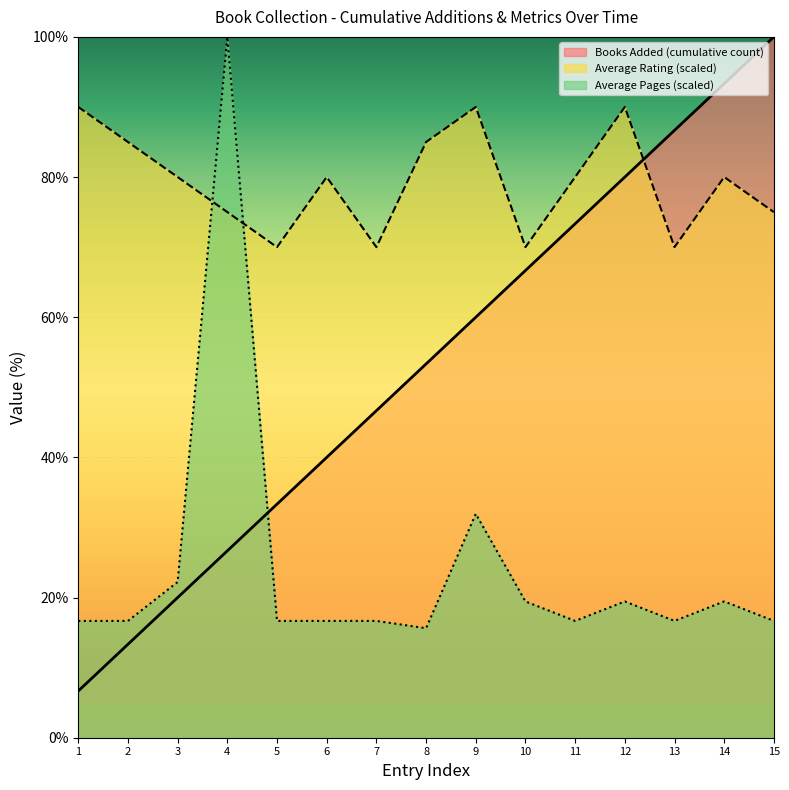

Reading left to right, extract all data points from this chart.

Books Added (cumulative count): 6.7	13.3	20.0	26.7	33.3	40.0	46.7	53.3	60.0	66.7	73.3	80.0	86.7	93.3	100.0
Average Rating: 90.0	85.0	80.0	75.0	70.0	80.0	70.0	85.0	90.0	70.0	80.0	90.0	70.0	80.0	75.0
Average Pages: 16.7	16.7	22.2	100.0	16.7	16.7	16.7	15.6	31.9	19.4	16.7	19.4	16.7	19.4	16.7